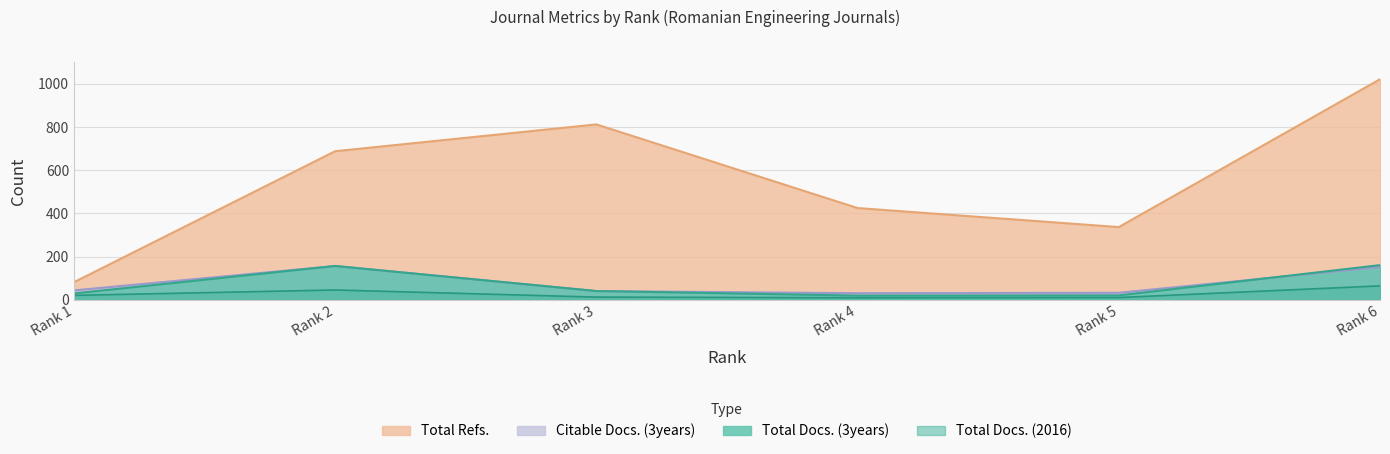

True or false: Total Docs. (3years) and Total Refs. intersect in this chart.

False